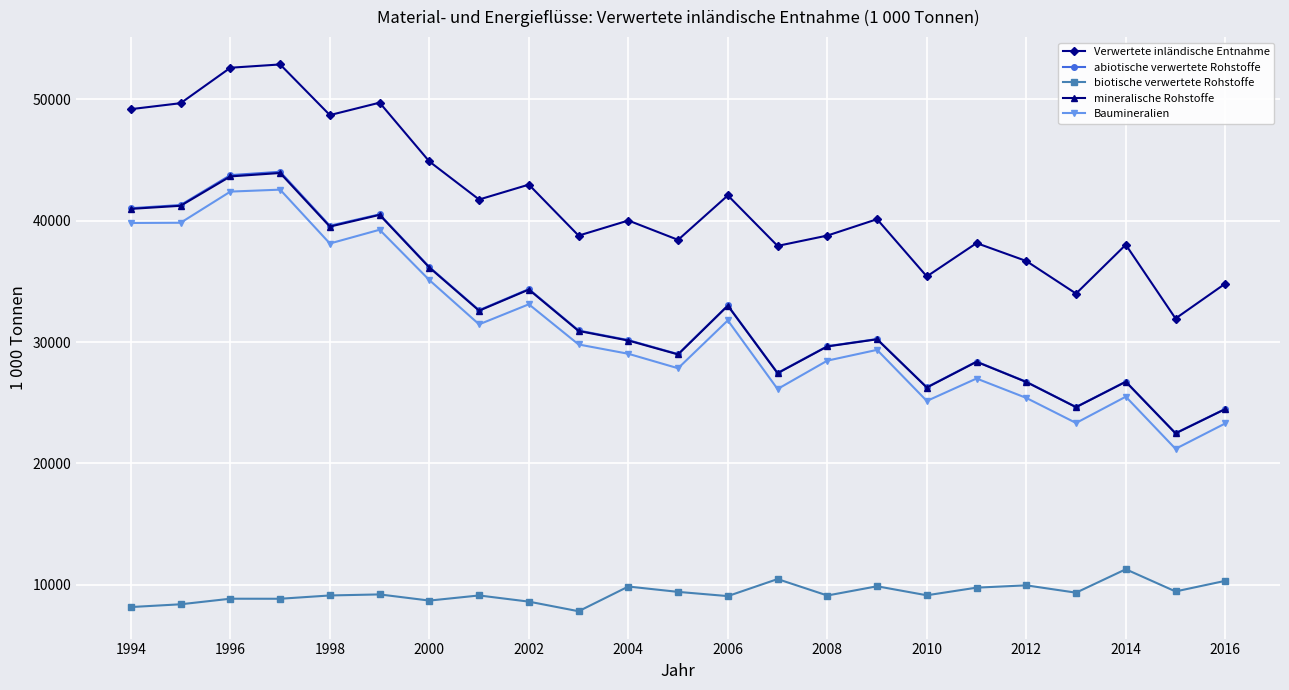

What is the lowest value of the mineralische Rohstoffe series?

22477.8